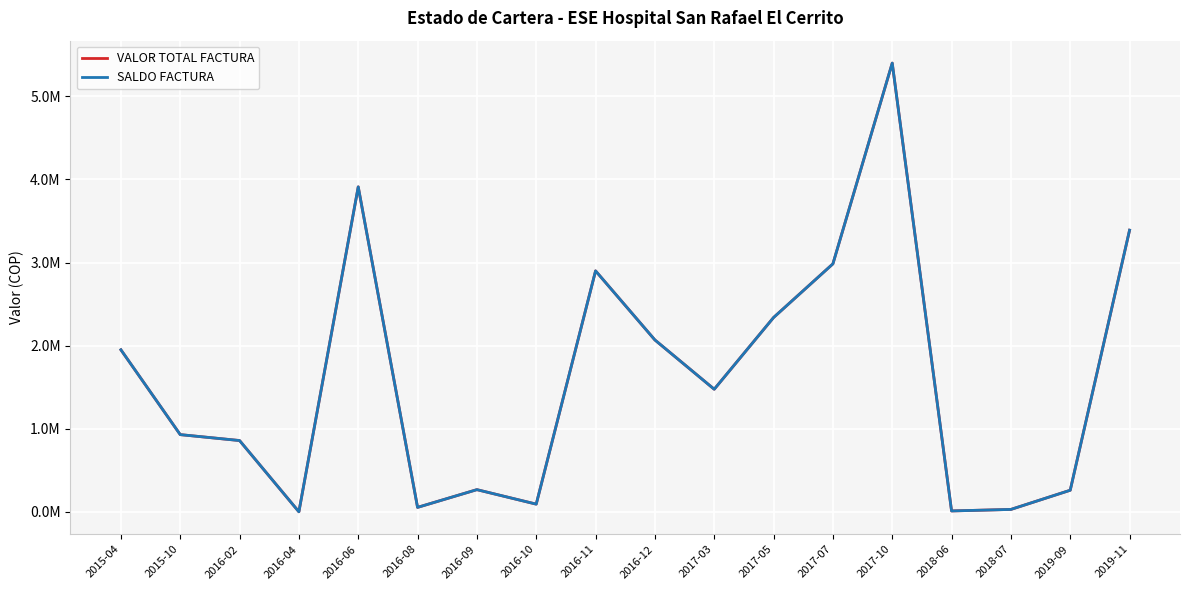

Where does the VALOR TOTAL FACTURA series first go above 1475835?

2015-04